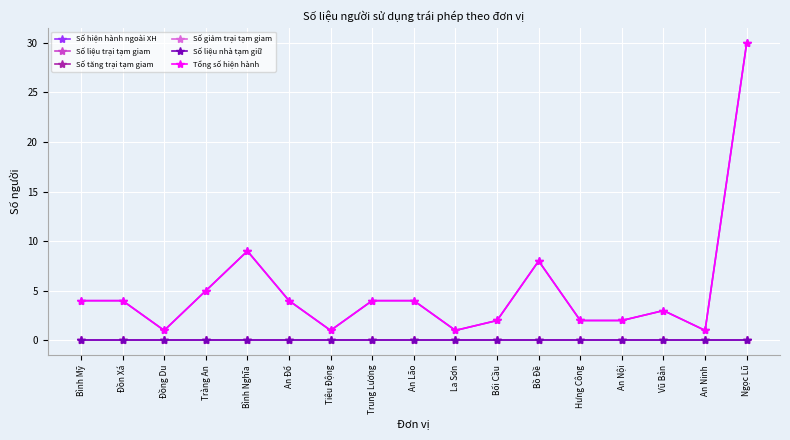

Where is Số liệu trại tạm giam nearest to the value 0?

Bình Mỹ